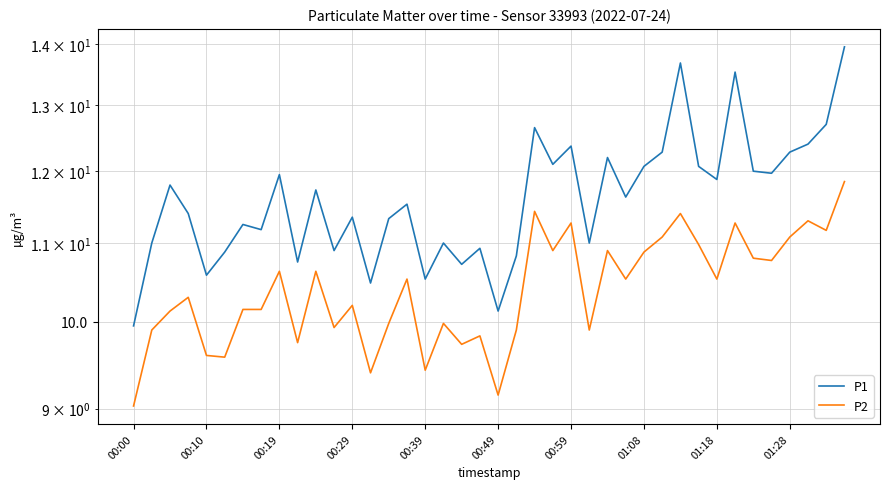

What is the difference between the maximum and minimum values in the P2 series?

2.8